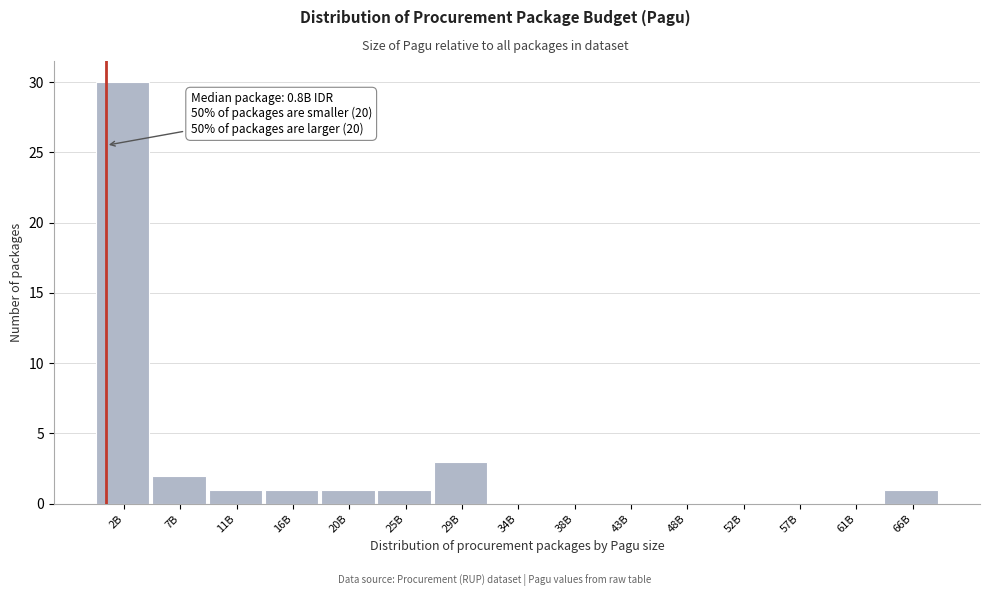

Reading left to right, what are all the values shown in this chart?

2B=30	7B=2	11B=1	16B=1	20B=1	25B=1	29B=3	34B=0	38B=0	43B=0	48B=0	52B=0	57B=0	61B=0	66B=1